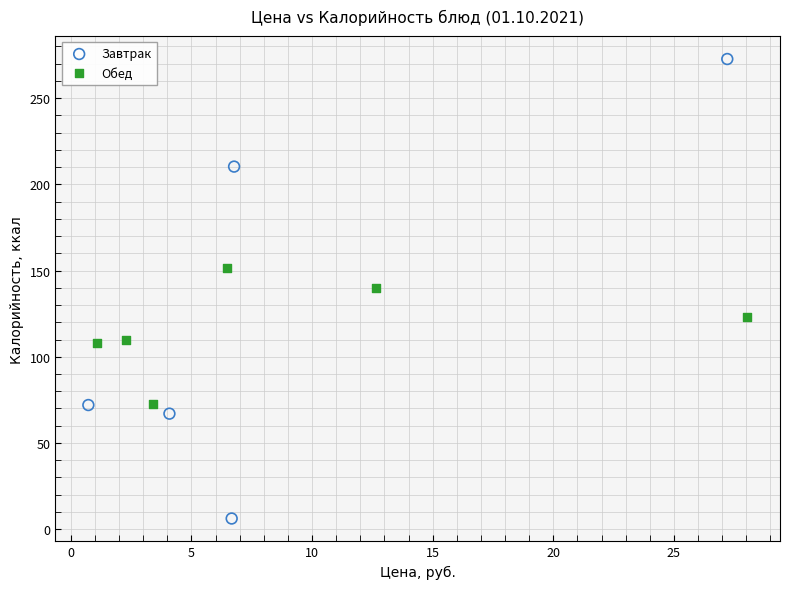

Which series contains the highest Y value?

Завтрак